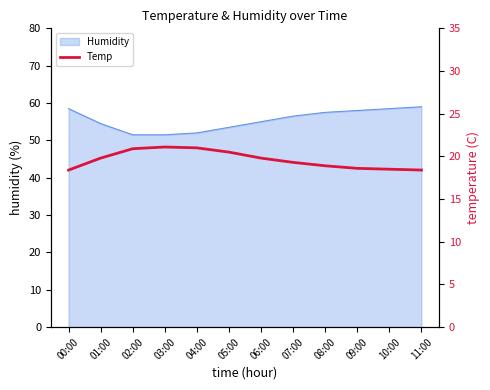

What is the maximum value for Humidity?

59.0